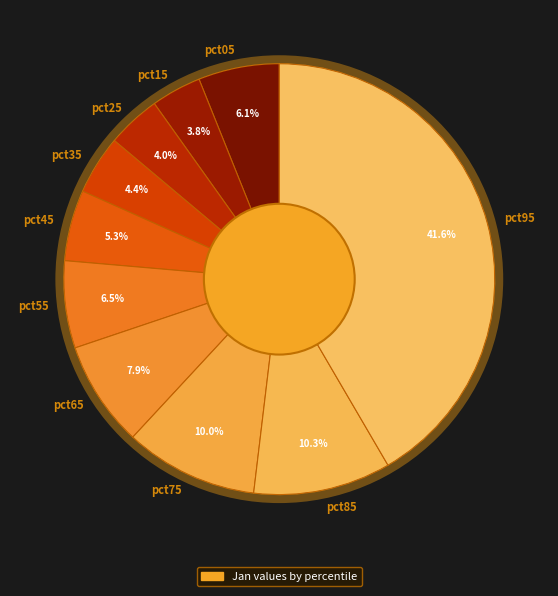

To the nearest percent, what is the average slice percentage?

10%